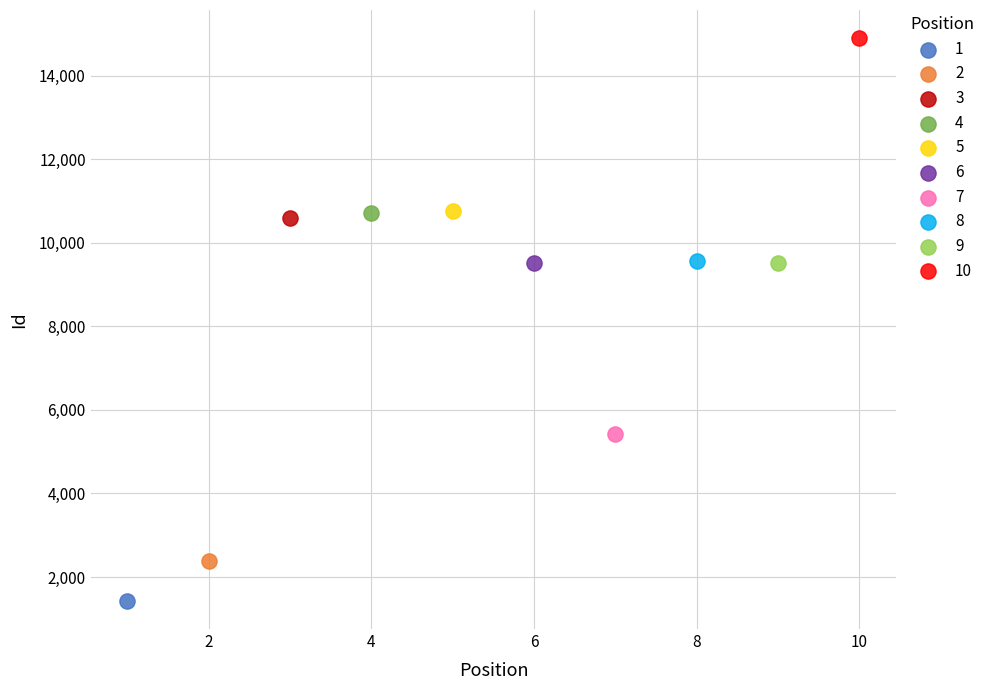

Which series reaches the minimum Y coordinate?

1